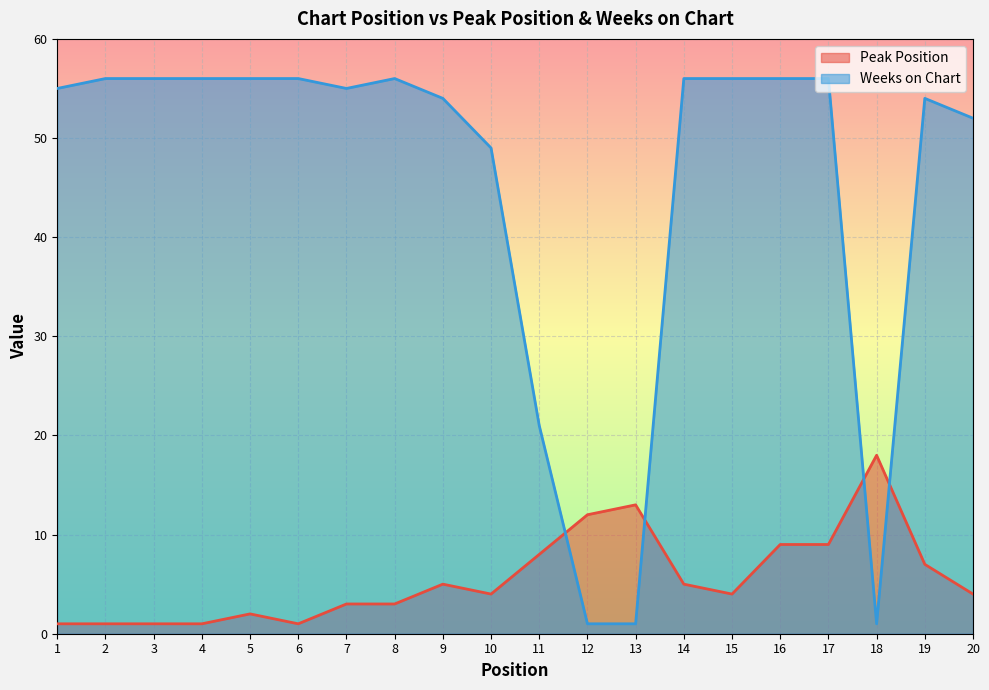

What are all the series names shown in the legend?

Peak Position, Weeks on Chart